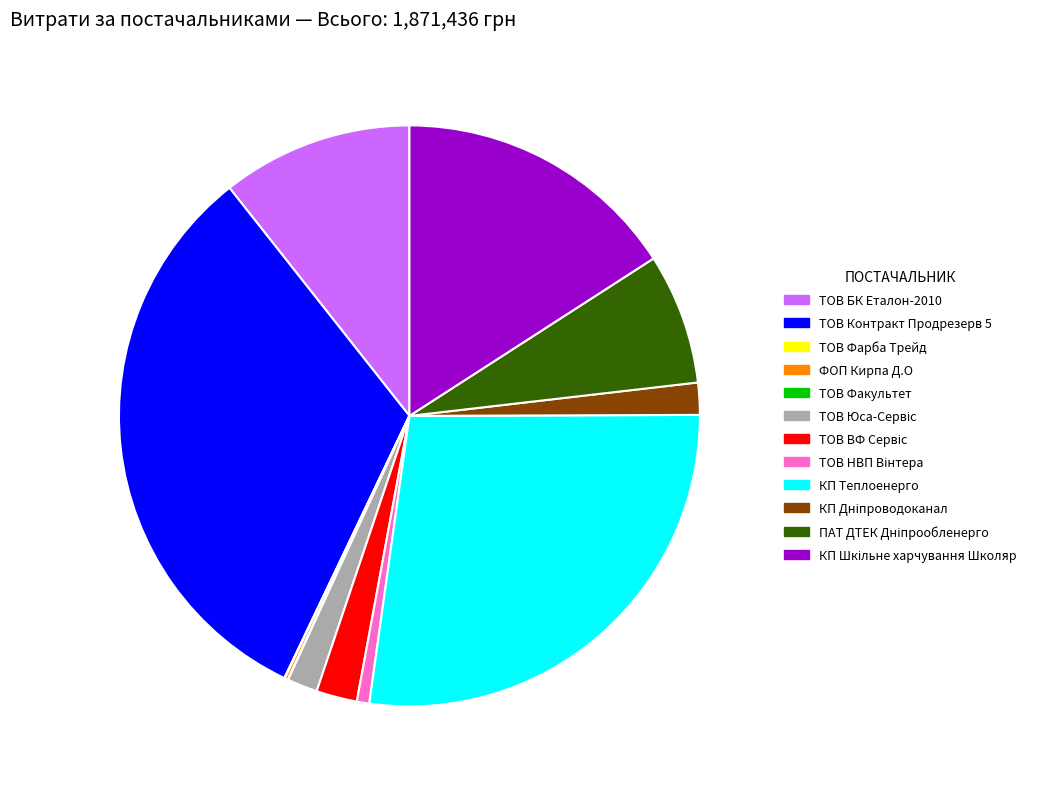

Does ТОВ БК Еталон-2010 represent more than half of the total?

No